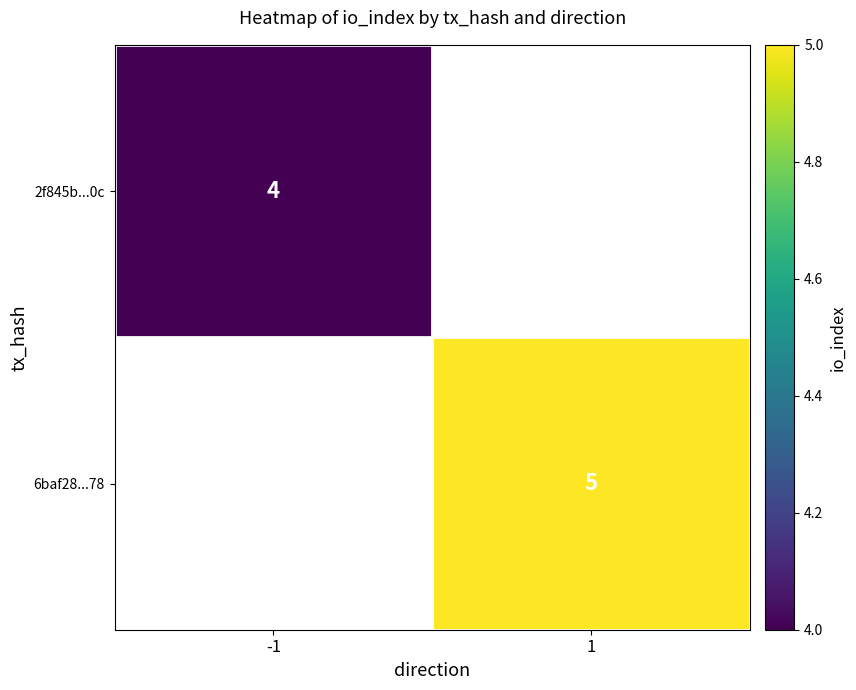

True or false: 6baf28...78 has a value of 3 at 1.

False